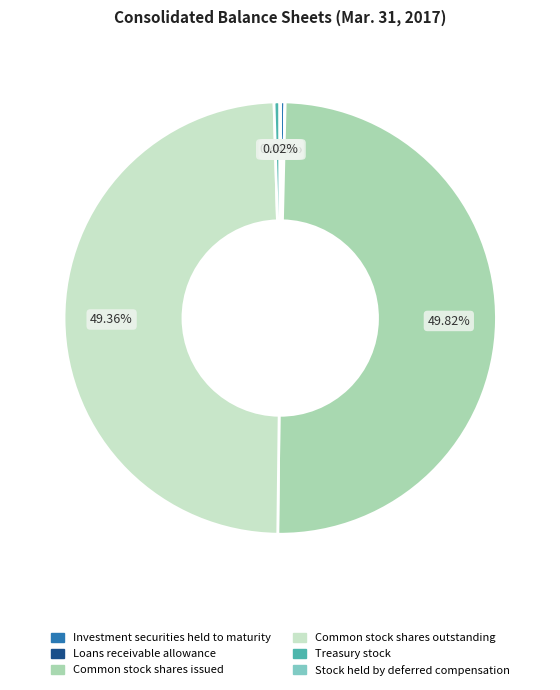

Approximately how many times larger is the value at Common stock shares issued compared to Treasury stock?

114.1